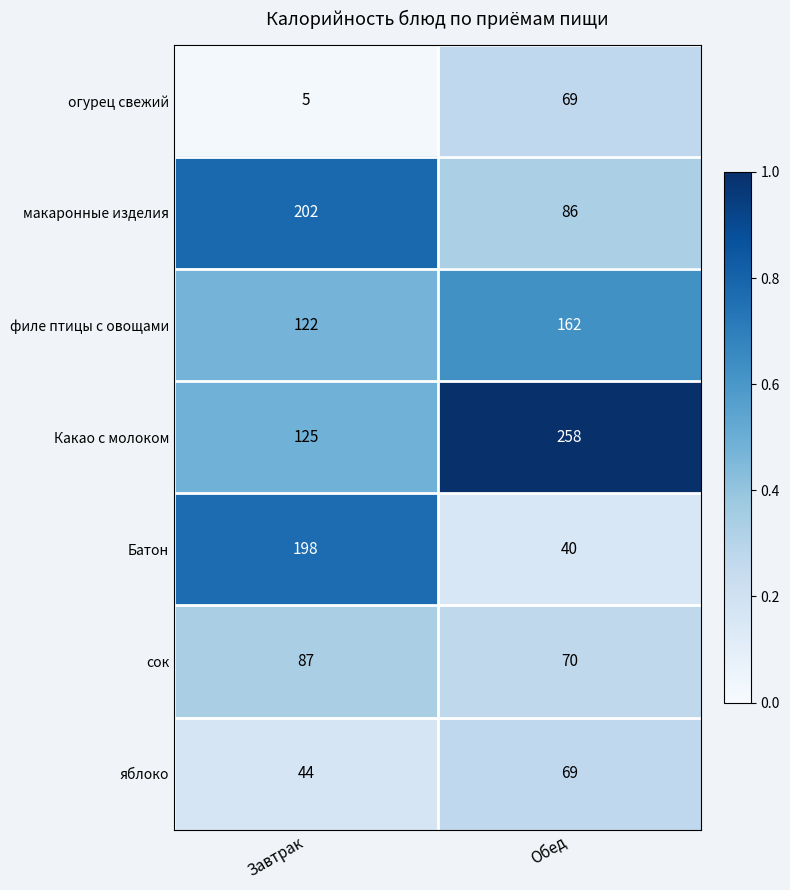

Reading left to right, transcribe all the data shown in this chart.

огурец свежий: Завтрак=5	Обед=69
макаронные изделия: Завтрак=202	Обед=86
филе птицы с овощами: Завтрак=122	Обед=162
Какао с молоком: Завтрак=125	Обед=258
Батон: Завтрак=198	Обед=40
сок: Завтрак=87	Обед=70
яблоко: Завтрак=44	Обед=69